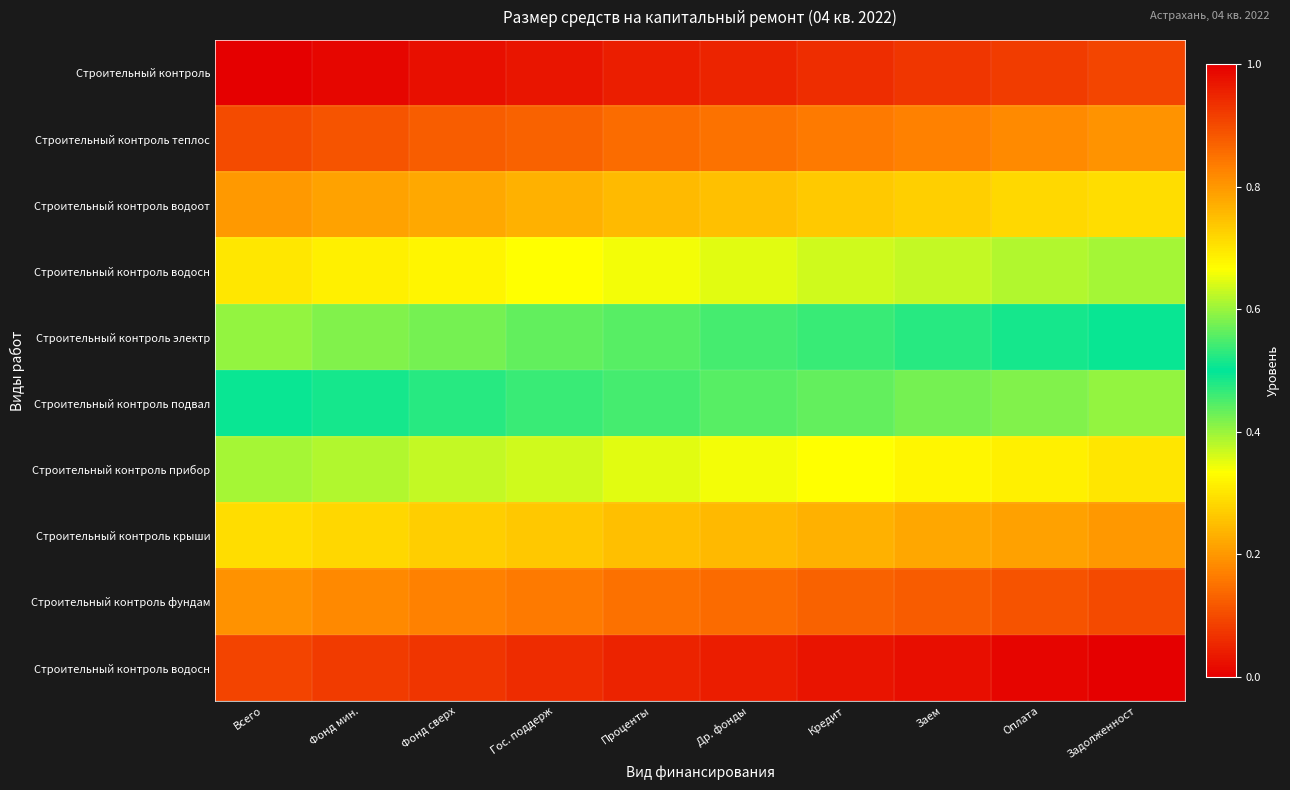

What is the spread (max minus min) of values at Оплата?

0.9